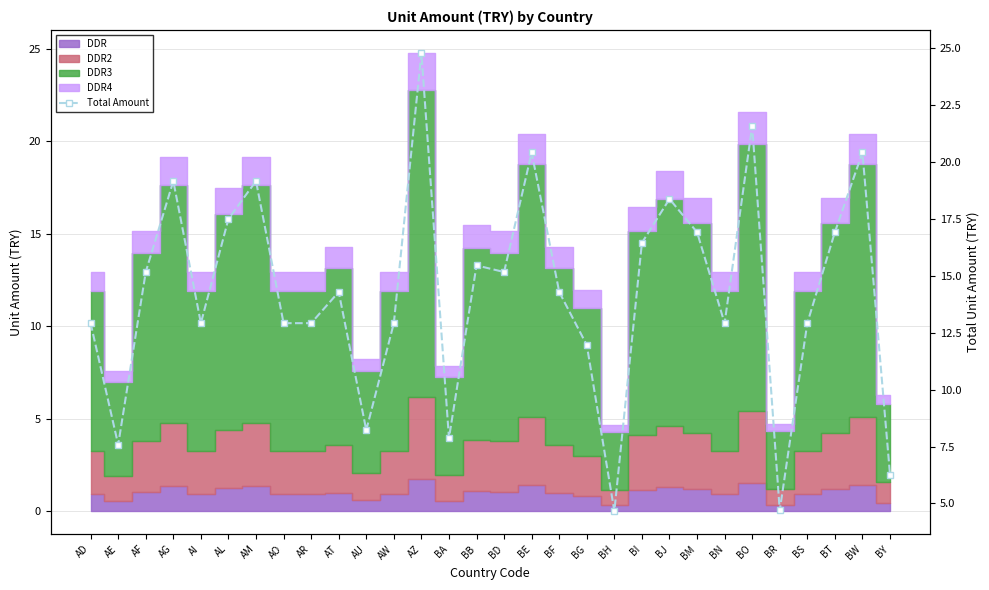

At which category does the data reach its first local valley?

AE